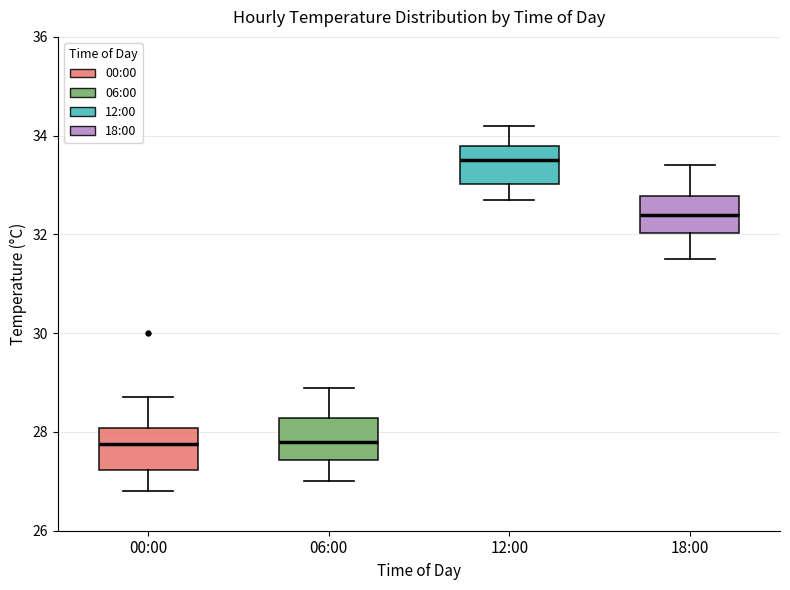

Which box has the highest median line?

12:00